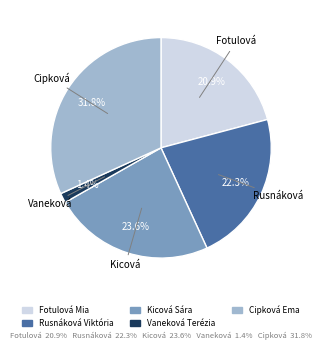

What percentage do Cipková Ema and Rusnáková Viktória together represent?

54.1%